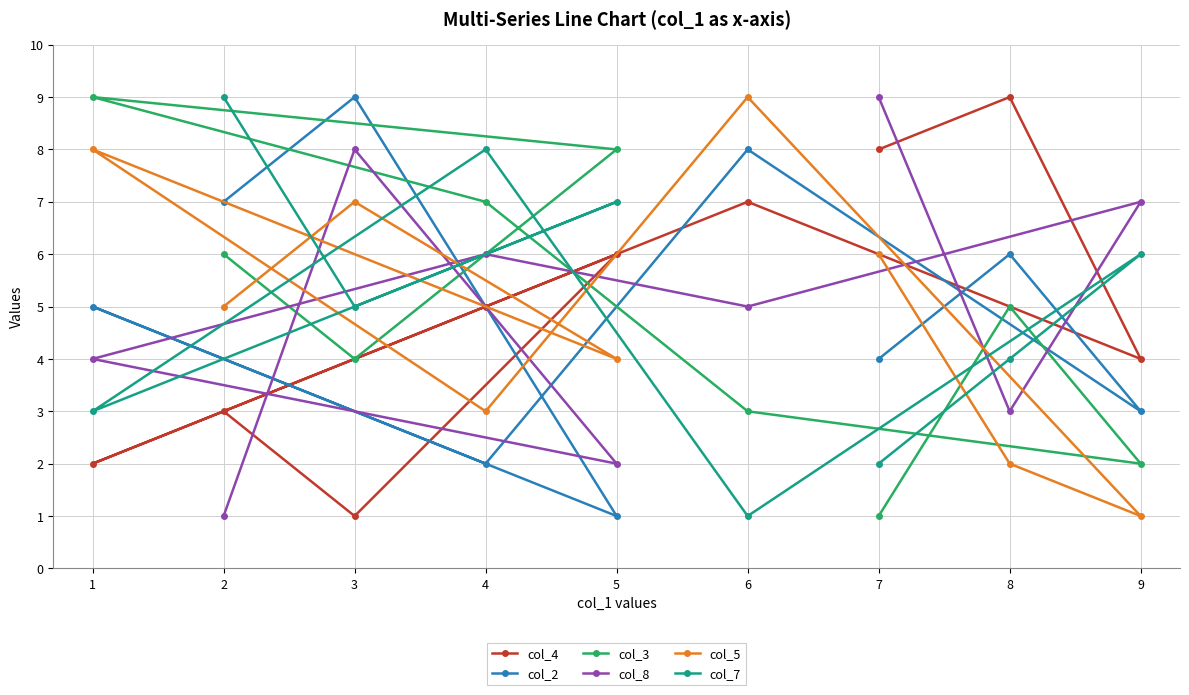

Is it true that col_5 equals 3 at 4?

True